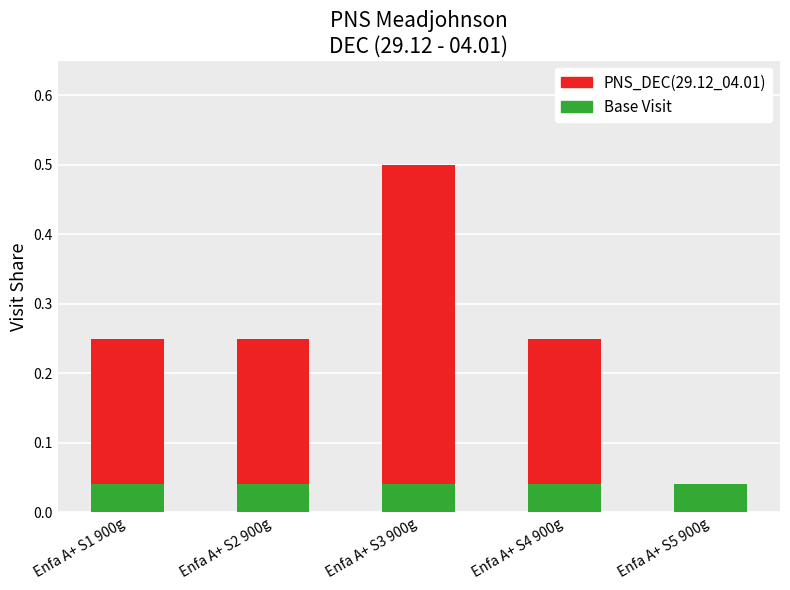

At which category is the sum across all series the highest?

Enfa A+ S3 900g